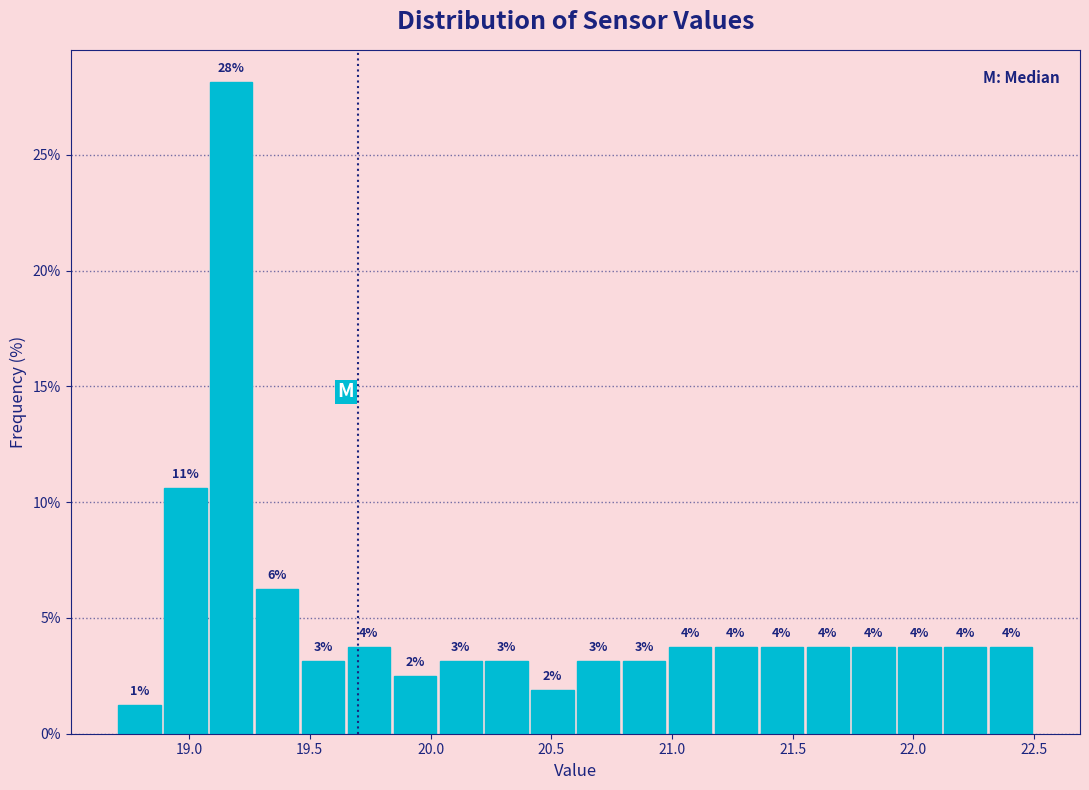

Around what value on the x-axis is the tallest bar? Give the approximate position of its centre, as read against the axis.

19.20